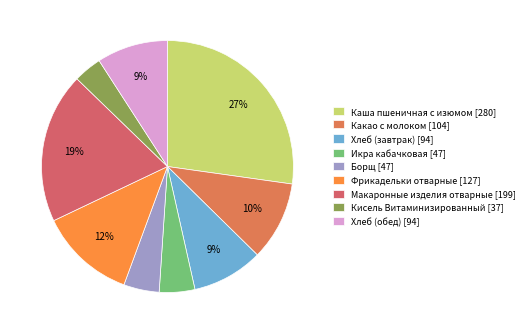

To the nearest percent, what portion does Кисель Витаминизированный represent?

4%